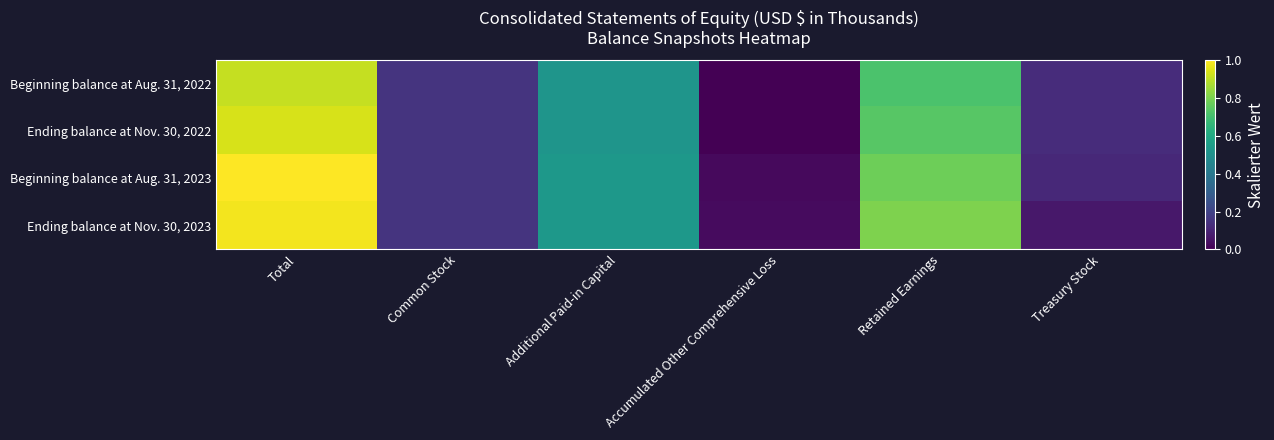

At which category is the sum across all series the highest?

Total